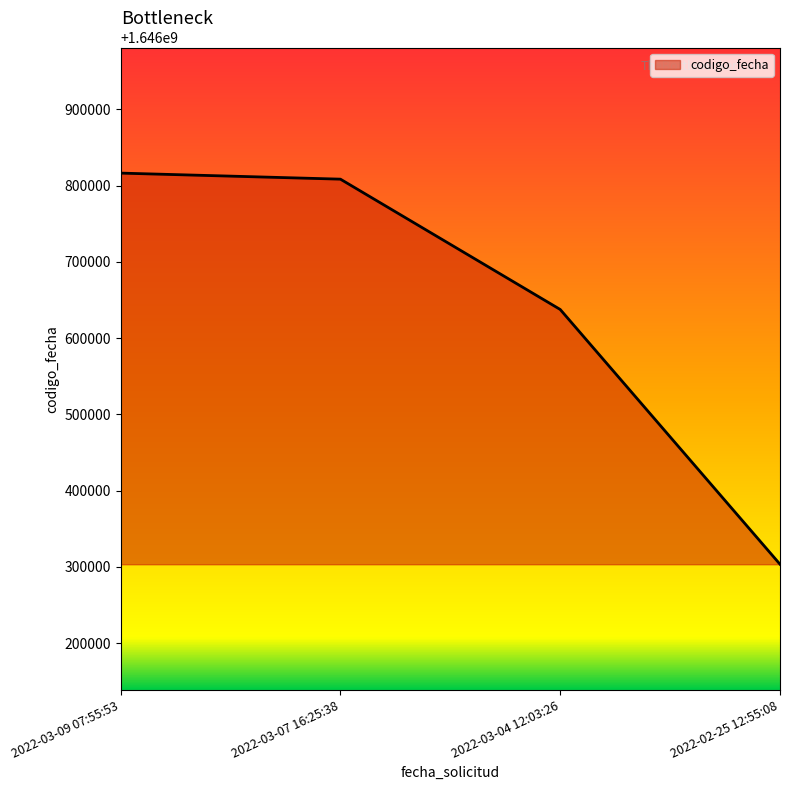

What is the change in value from 2022-03-09 07:55:53 to 2022-02-25 12:55:08?

-512828